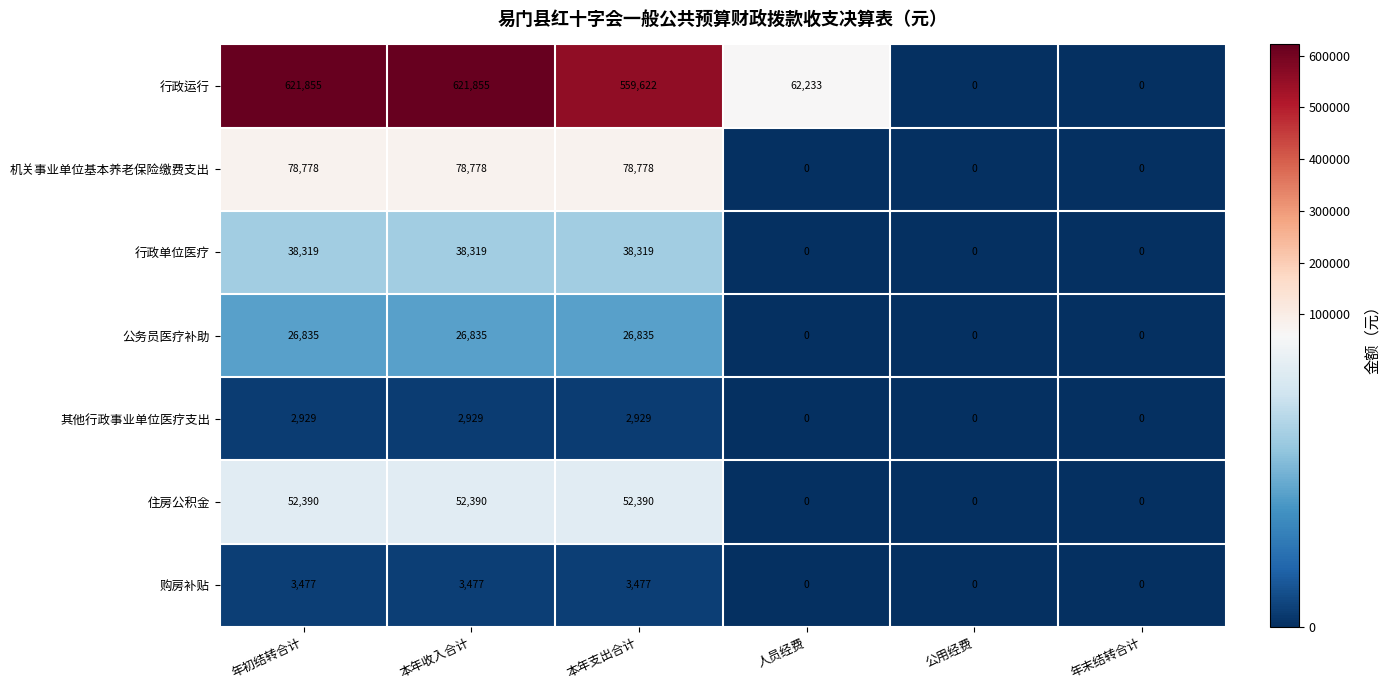

What is the total value across all series at 本年支出合计?

762350